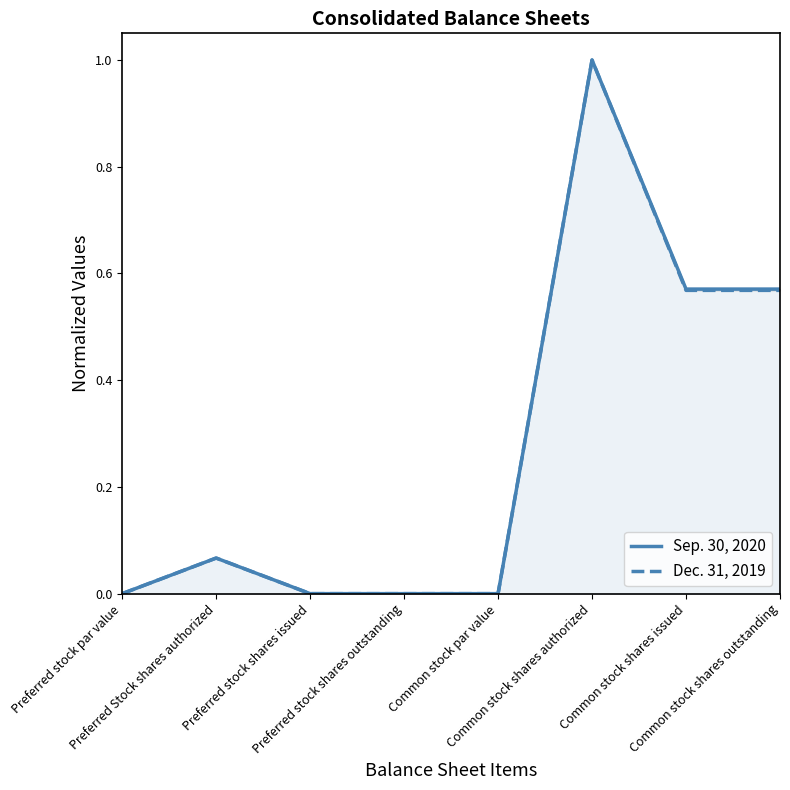

Reading left to right, what are all the values shown in this chart?

Sep. 30, 2020: Preferred stock par value=0.0	Preferred Stock shares authorized=0.1	Preferred stock shares issued=0.0	Preferred stock shares outstanding=0.0	Common stock par value=0.0	Common stock shares authorized=1.0	Common stock shares issued=0.6	Common stock shares outstanding=0.6
Dec. 31, 2019: Preferred stock par value=0.0	Preferred Stock shares authorized=0.1	Preferred stock shares issued=0.0	Preferred stock shares outstanding=0.0	Common stock par value=0.0	Common stock shares authorized=1.0	Common stock shares issued=0.6	Common stock shares outstanding=0.6